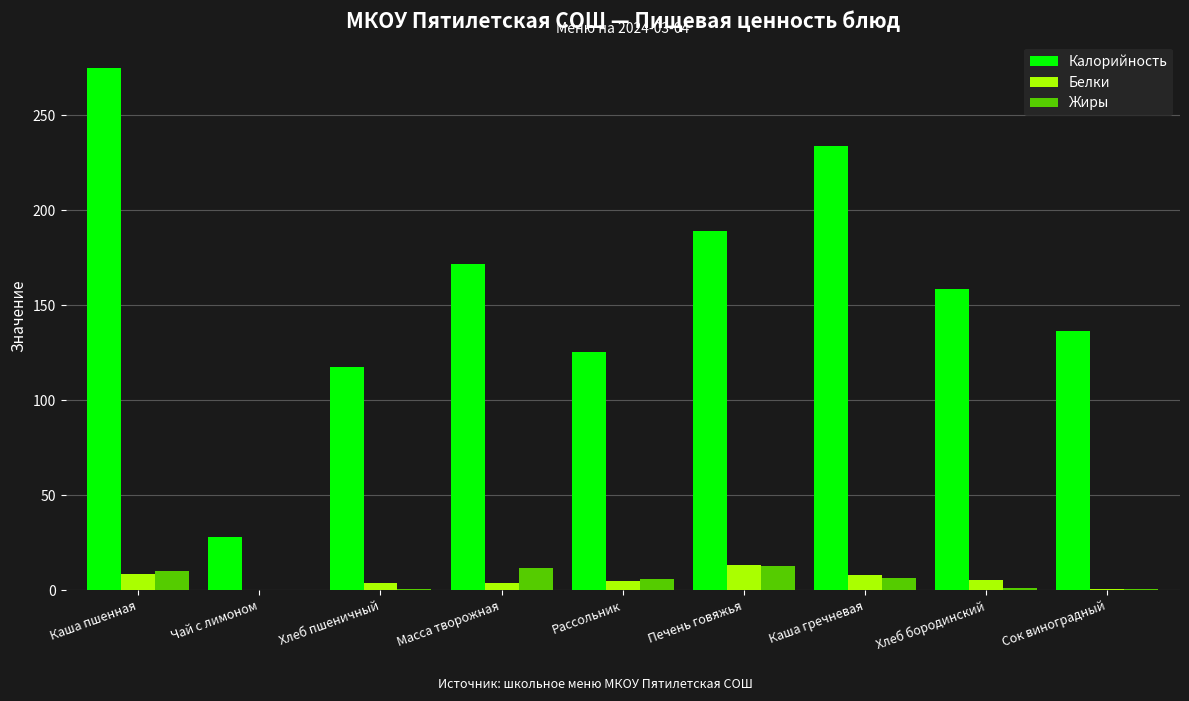

At which label is Калорийность closest to 151?

Хлеб бородинский